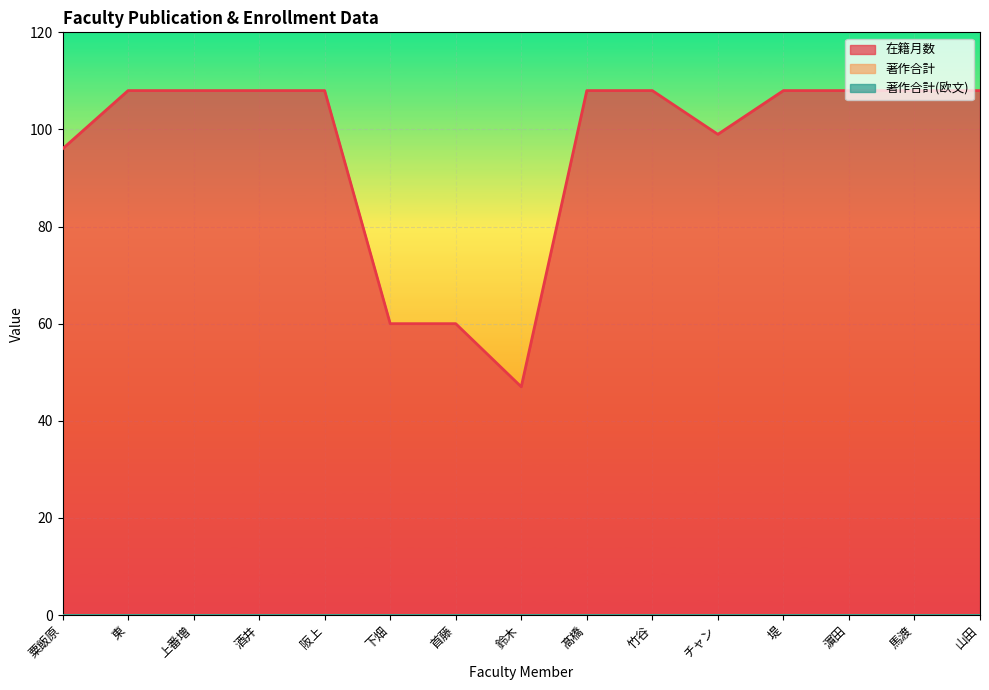

Reading left to right, extract all data points from this chart.

在籍月数: 粟飯原=96	東=108	上番増=108	酒井=108	阪上=108	下畑=60	首藤=60	鈴木=47	髙橋=108	竹谷=108	チャン=99	堤=108	濵田=108	馬渡=108	山田=108
著作合計: 粟飯原=0	東=0	上番増=0	酒井=0	阪上=0	下畑=0	首藤=0	鈴木=0	髙橋=0	竹谷=0	チャン=0	堤=0	濵田=0	馬渡=0	山田=0
著作合計(欧文): 粟飯原=0	東=0	上番増=0	酒井=0	阪上=0	下畑=0	首藤=0	鈴木=0	髙橋=0	竹谷=0	チャン=0	堤=0	濵田=0	馬渡=0	山田=0